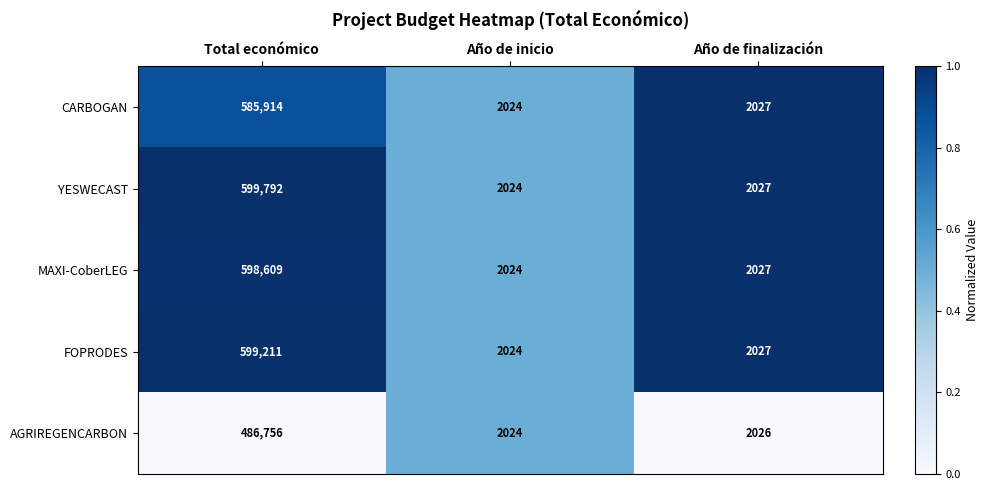

Which category has the lowest value across all series?

Año de inicio